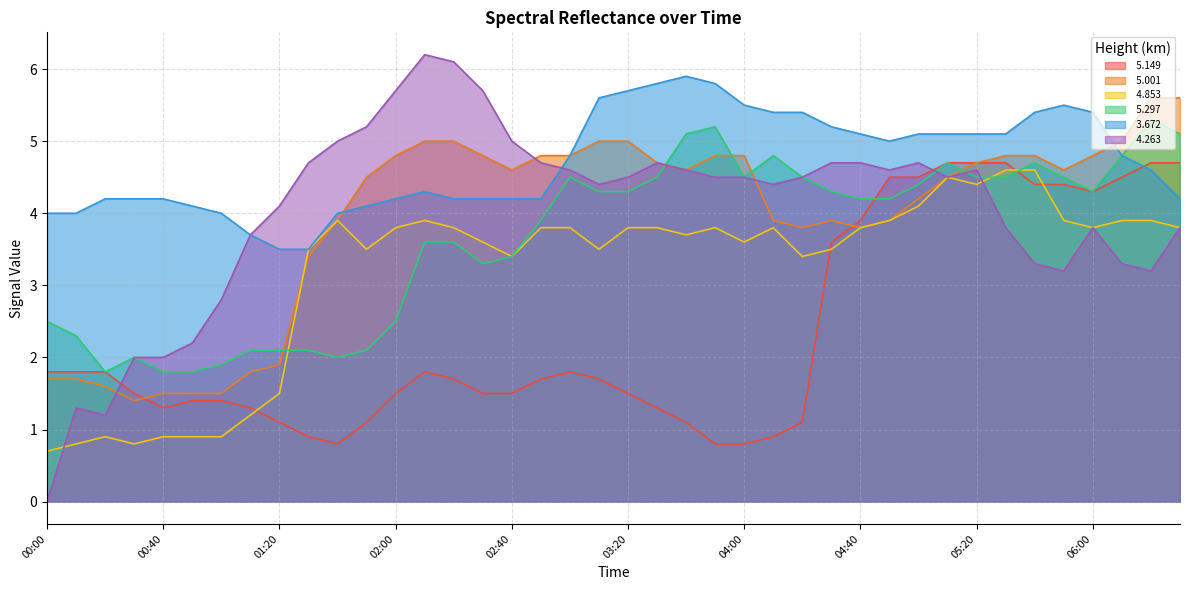

Does the chart have visible grid lines?

Yes